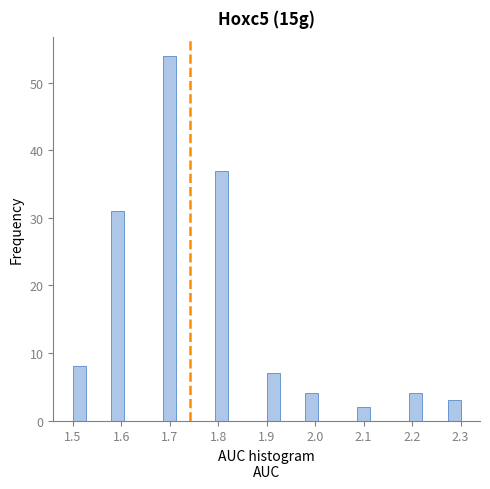

Read against the x-axis, roughly where is the centre of the tallest bar?

1.70